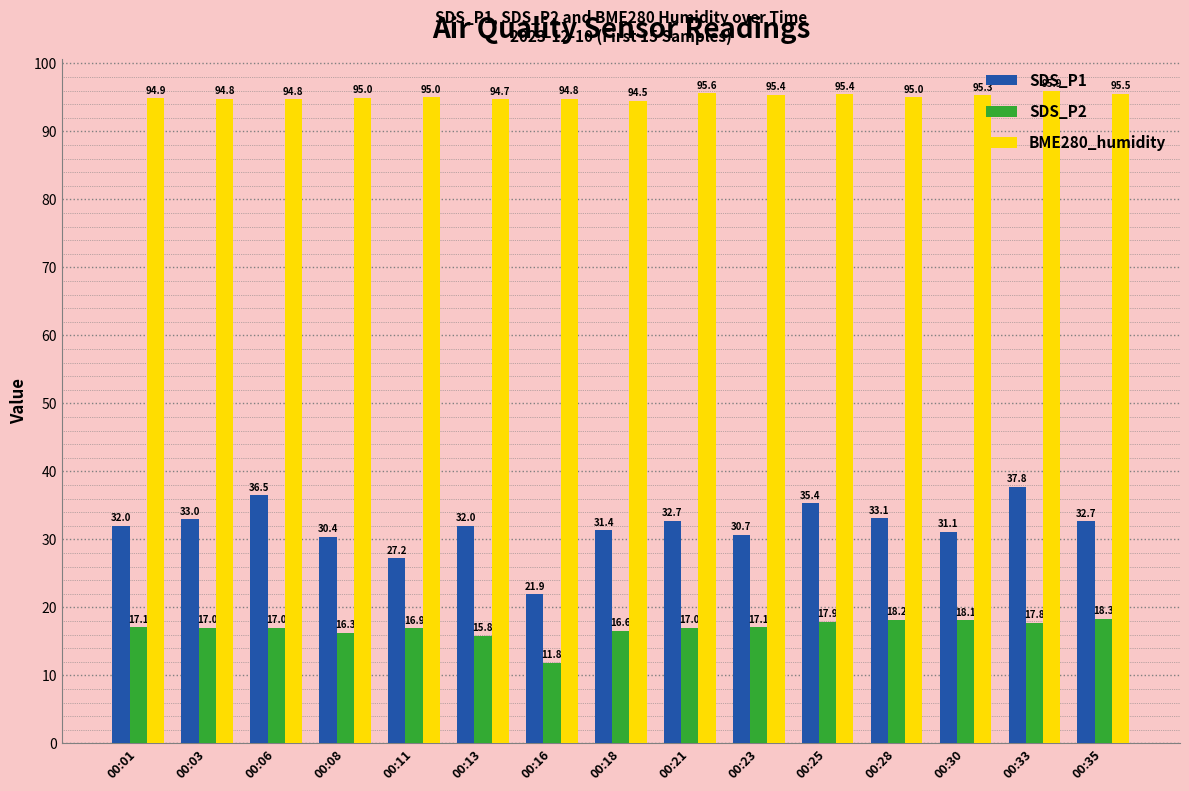

At which category is the sum across all series the highest?

00:33